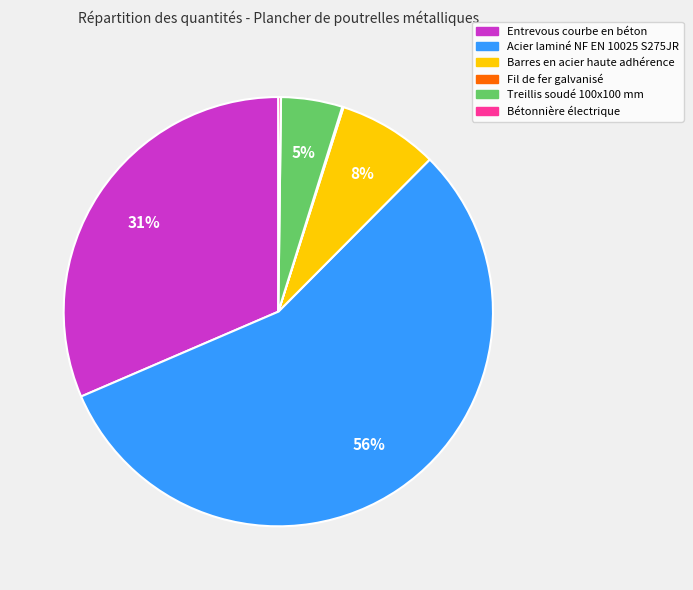

Combined, do Barres en acier haute adhérence and Treillis soudé 100x100 mm account for over 50%?

No